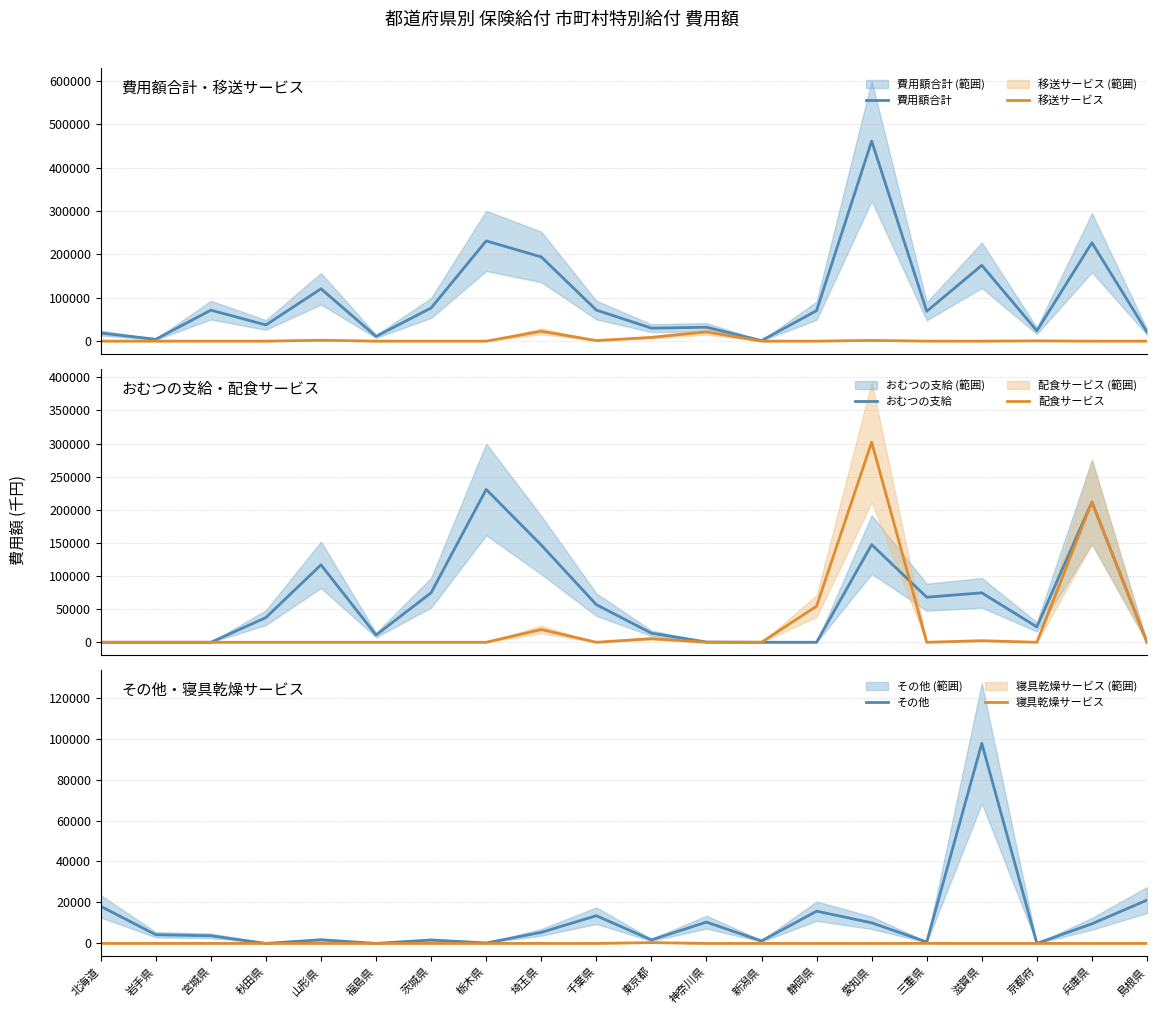

Reading left to right, what are all the values shown in this chart?

費用額合計: 北海道=18606.0	岩手県=4239.4	宮城県=71425.2	秋田県=37310.7	山形県=120693.1	福島県=10914.9	茨城県=76461.6	栃木県=231010.5	埼玉県=194108.1	千葉県=71603.8	東京都=29897.9	神奈川県=32003.3	新潟県=1198.1	静岡県=70272.8	愛知県=461248.6	三重県=68758.1	滋賀県=174736.2	京都府=23851.5	兵庫県=226823.8	島根県=21137.0
移送サービス: 北海道=0.0	岩手県=0.0	宮城県=0.0	秋田県=0.0	山形県=2015.4	福島県=0.0	茨城県=0.0	栃木県=0.0	埼玉県=22668.3	千葉県=1280.8	東京都=8609.6	神奈川県=21247.2	新潟県=0.0	静岡県=0.0	愛知県=1605.2	三重県=31.3	滋賀県=0.0	京都府=623.0	兵庫県=0.0	島根県=0.0
おむつの支給: 北海道=0.0	岩手県=0.0	宮城県=0.0	秋田県=37310.7	山形県=116900.1	福島県=10914.9	茨城県=74784.0	栃木県=230794.5	埼玉県=146806.0	千葉県=56806.1	東京都=13733.4	神奈川県=369.7	新潟県=0.0	静岡県=0.0	愛知県=147429.4	三重県=68014.9	滋賀県=74649.5	京都府=23228.5	兵庫県=211764.6	島根県=0.0
配食サービス: 北海道=0.0	岩手県=0.0	宮城県=0.0	秋田県=0.0	山形県=0.0	福島県=0.0	茨城県=0.0	栃木県=0.0	埼玉県=19241.8	千葉県=0.0	東京都=5446.8	神奈川県=0.0	新潟県=0.0	静岡県=54531.4	愛知県=302162.0	三重県=0.0	滋賀県=2374.4	京都府=0.0	兵庫県=211764.6	島根県=0.0
その他: 北海道=18102.2	岩手県=4239.4	宮城県=3730.0	秋田県=0.0	山形県=1777.5	福島県=0.0	茨城県=1677.6	栃木県=216.0	埼玉県=5392.0	千葉県=13516.9	東京都=1720.7	神奈川県=10386.4	新潟県=1198.1	静岡県=15741.4	愛知県=10052.0	三重県=687.1	滋賀県=97712.3	京都府=0.0	兵庫県=9580.2	島根県=21137.0
寝具乾燥サービス: 北海道=0.0	岩手県=0.0	宮城県=0.0	秋田県=0.0	山形県=0.0	福島県=0.0	茨城県=0.0	栃木県=0.0	埼玉県=0.0	千葉県=0.0	東京都=387.4	神奈川県=0.0	新潟県=0.0	静岡県=0.0	愛知県=0.0	三重県=24.8	滋賀県=0.0	京都府=0.0	兵庫県=0.0	島根県=0.0